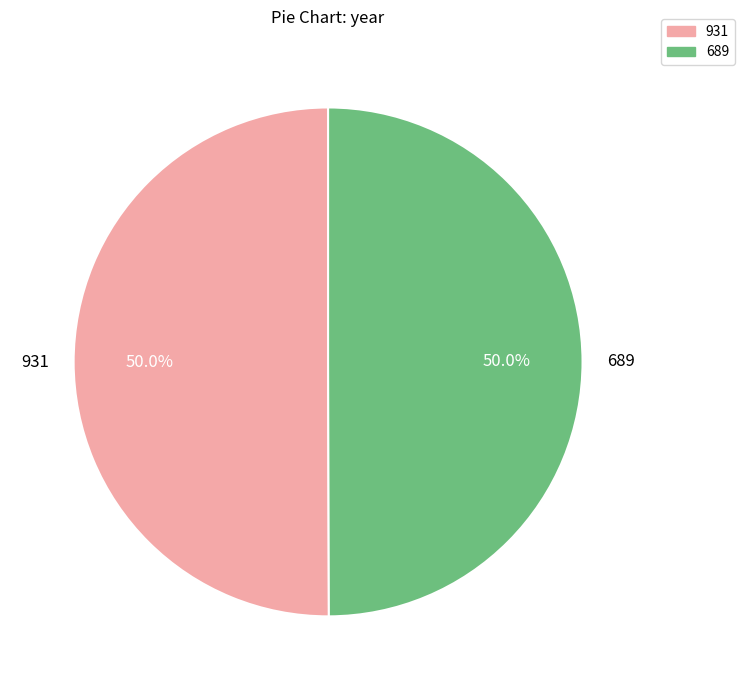

Is it true that 689 is 50% of the pie?

True